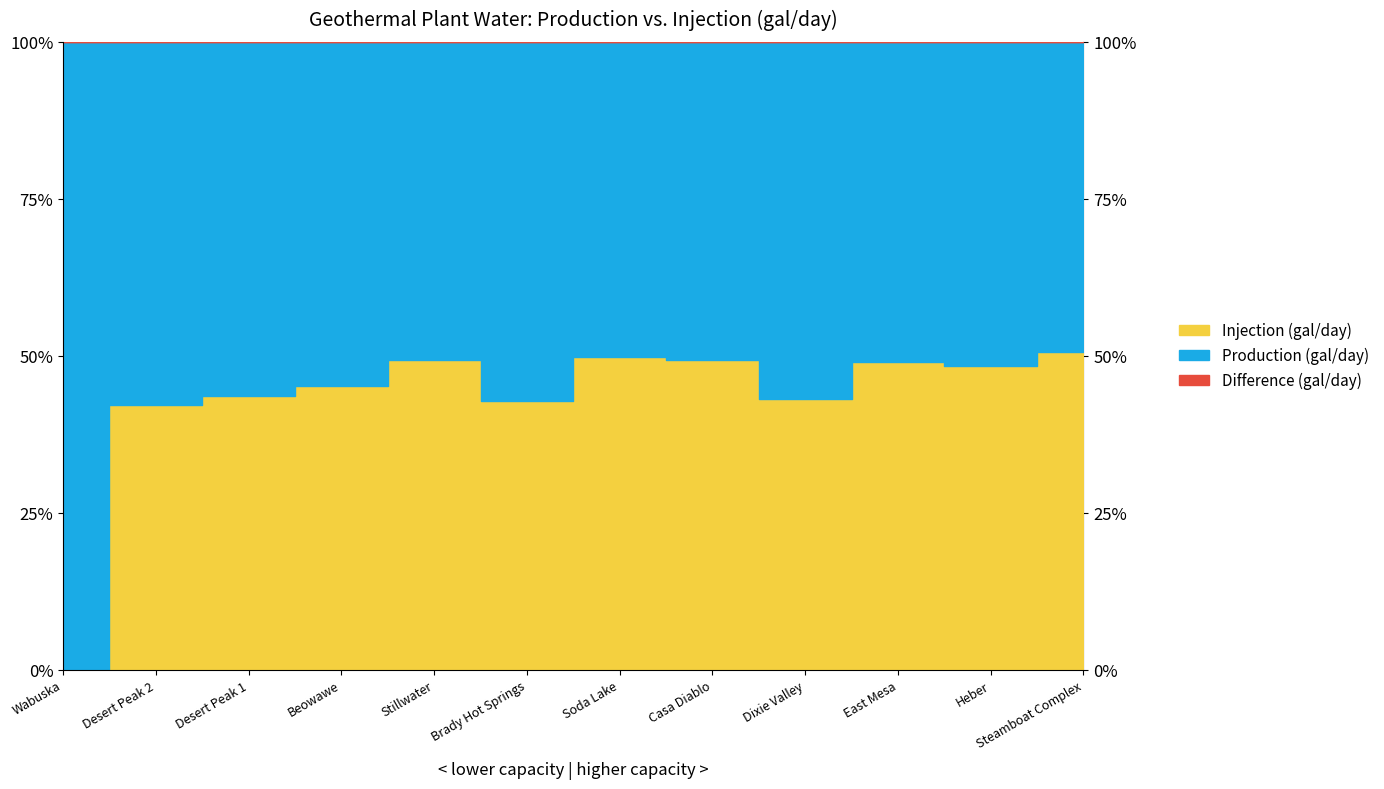

What is the total value across all series at Steamboat Complex?

111484089.0